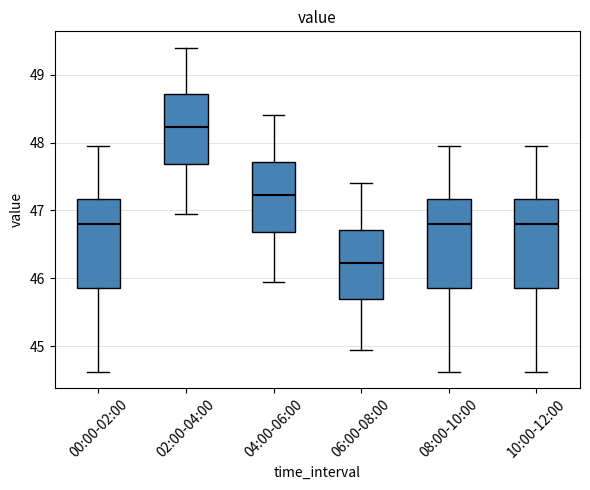

Which box's median line is the highest?

02:00-04:00